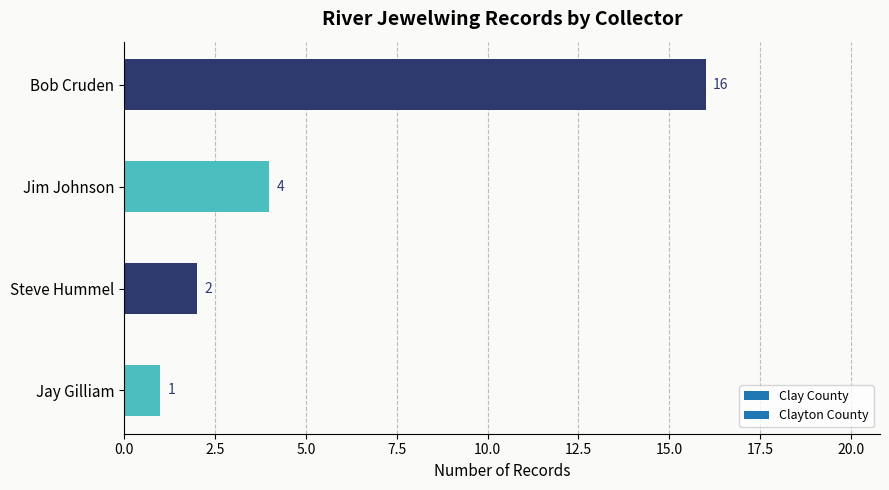

At which label is the value closest to 8?

Jim Johnson